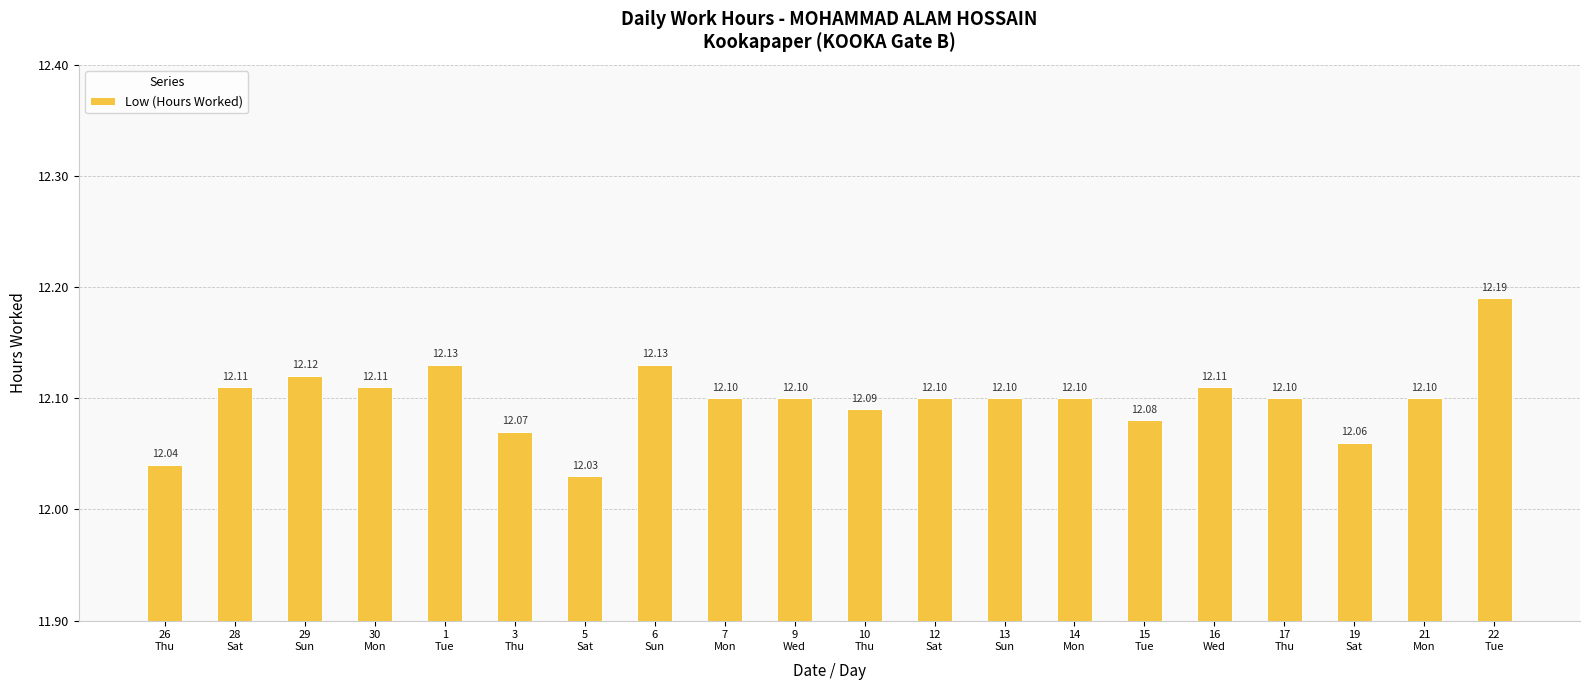

How many bars are there in total?

20